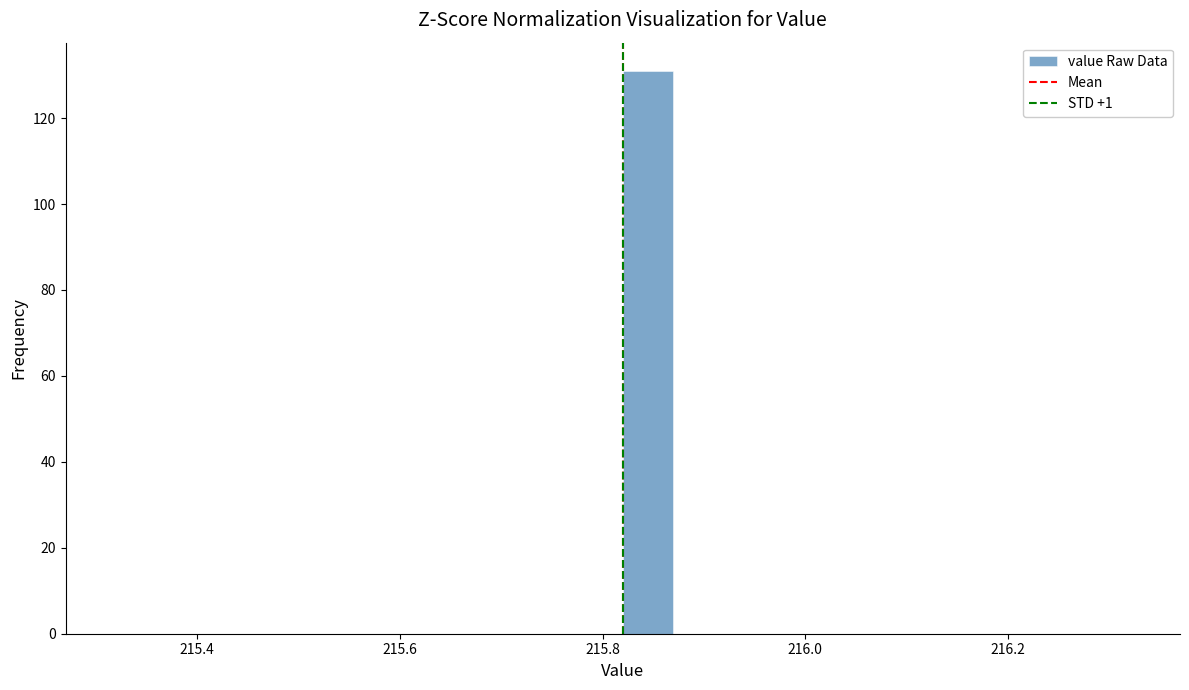

Around what value on the x-axis is the tallest bar? Give the approximate position of its centre, as read against the axis.

215.84